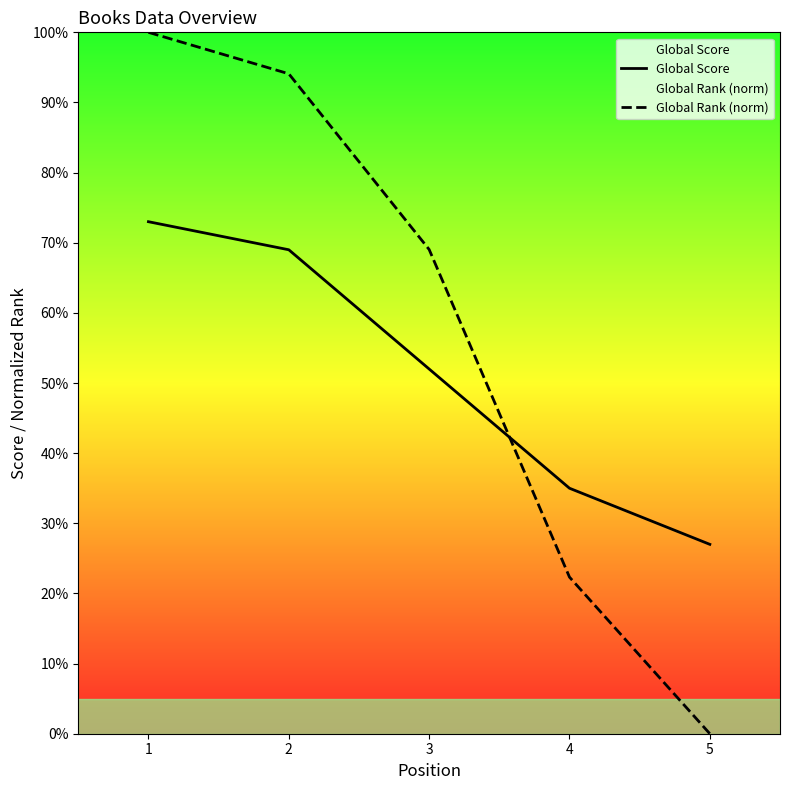

At 2, list the series in order from largest to smallest.

Global Rank (norm), Global Score